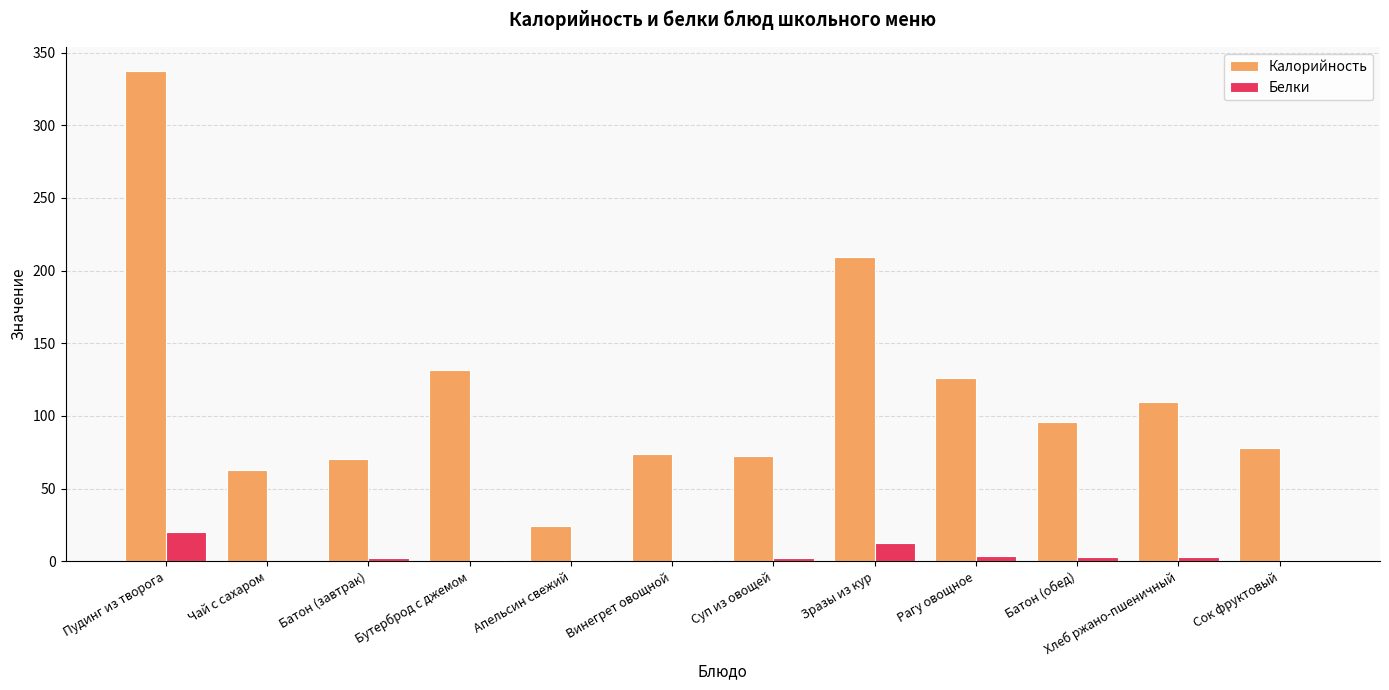

The value of Калорийность at Апельсин свежий is 24.1. True or false?

True